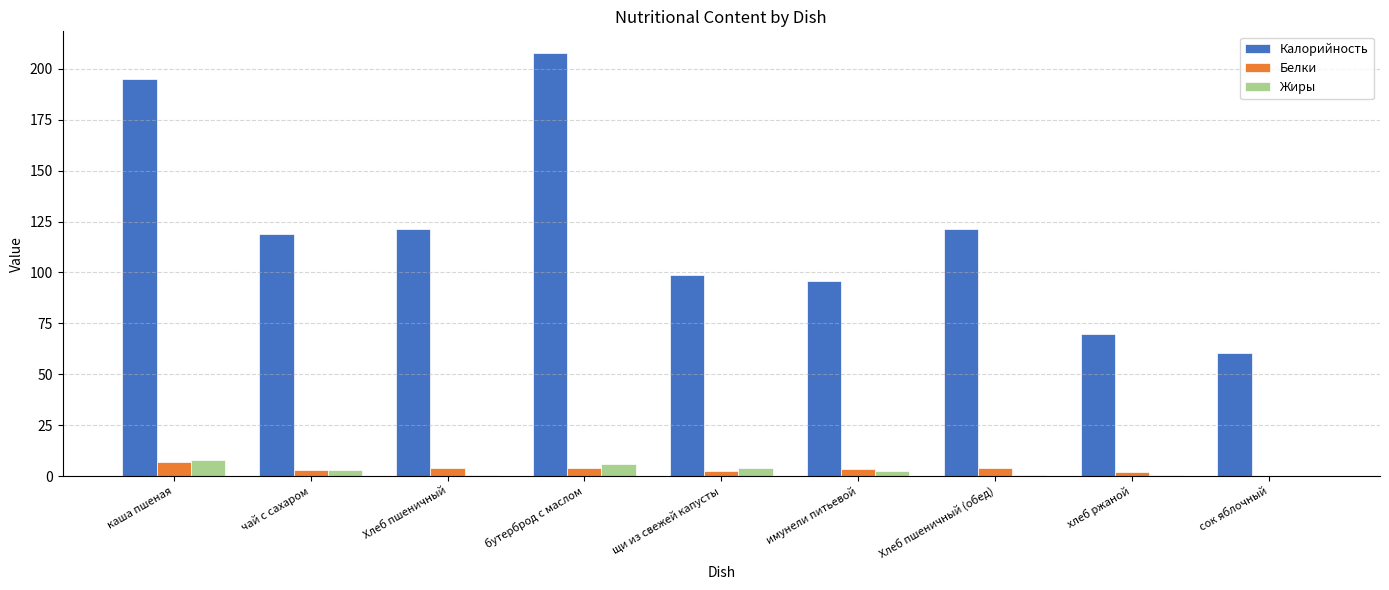

Is it true that Калорийность equals 118.7 at чай с сахаром?

True